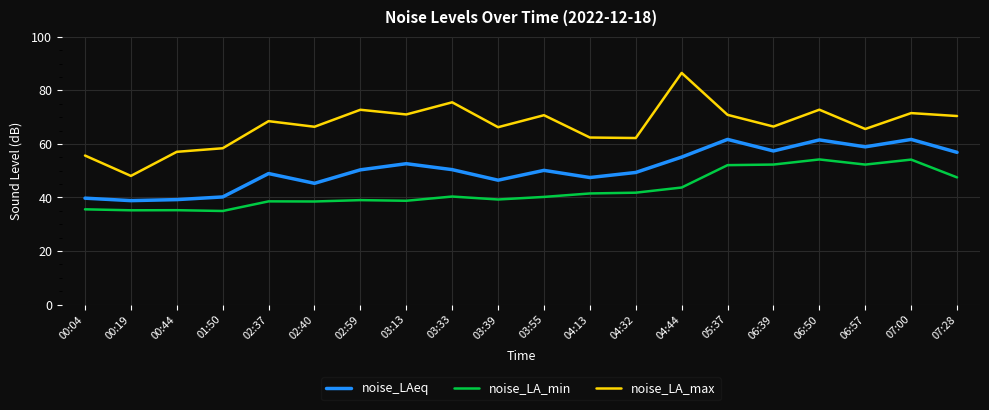

Does the chart have visible grid lines?

Yes